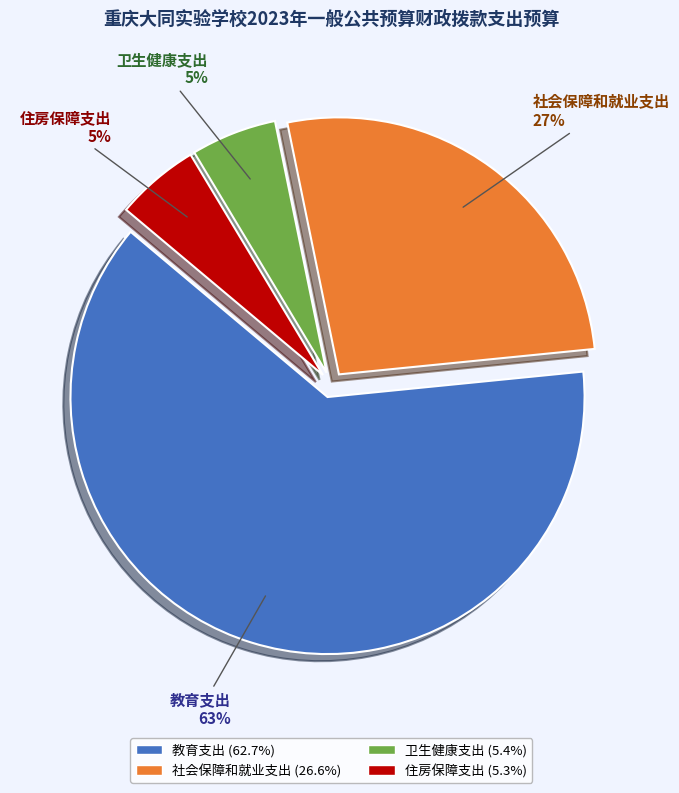

To the nearest percent, what portion does 教育支出 represent?

63%